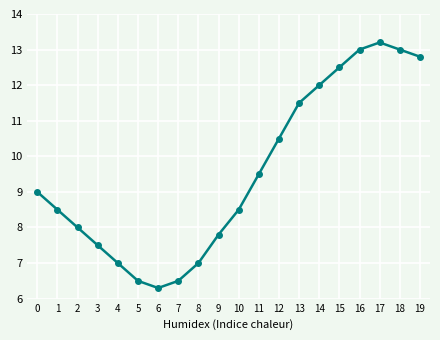

Reading right to left, extract all data points from this chart.

12.8	13.0	13.2	13.0	12.5	12.0	11.5	10.5	9.5	8.5	7.8	7.0	6.5	6.3	6.5	7.0	7.5	8.0	8.5	9.0